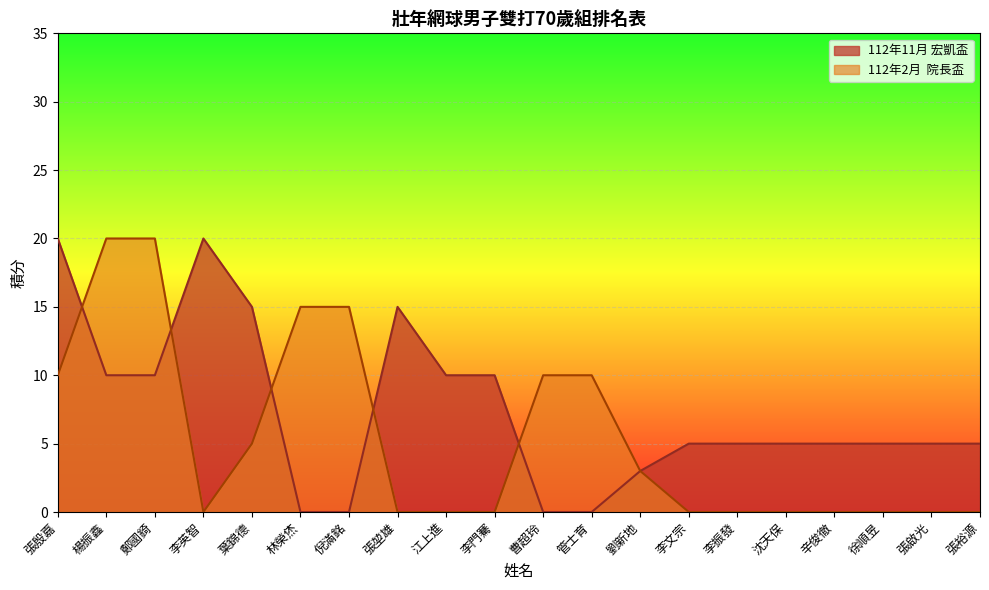

How many interior local peaks does the 112年11月 宏凱盃 series have?

2